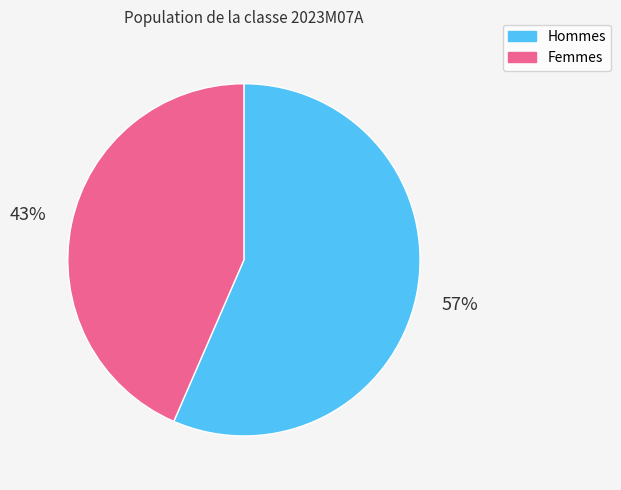

Is the sum of Femmes and Hommes greater than half?

Yes